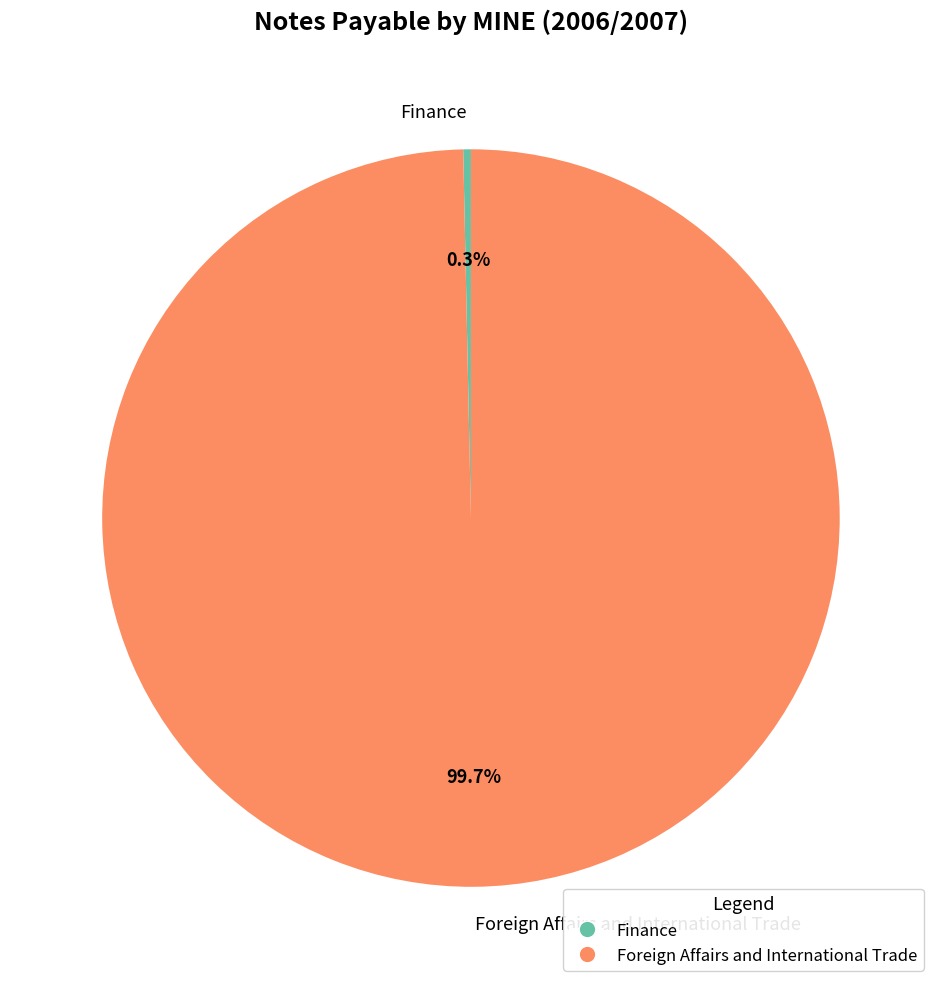

Is it true that Finance is 11% of the pie?

False